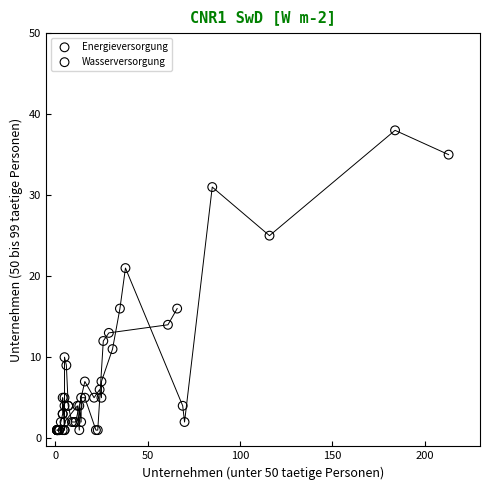

Which series contains the highest Y value?

Wasserversorgung